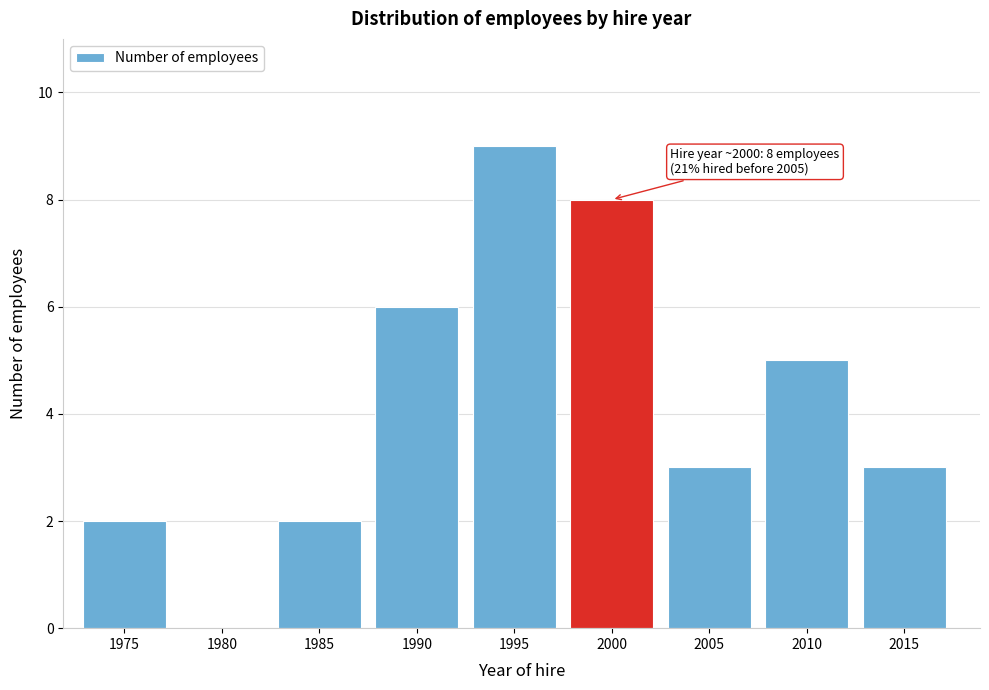

Reading left to right, list all the values displayed in this chart.

1975=2	1980=0	1985=2	1990=6	1995=9	2000=8	2005=3	2010=5	2015=3